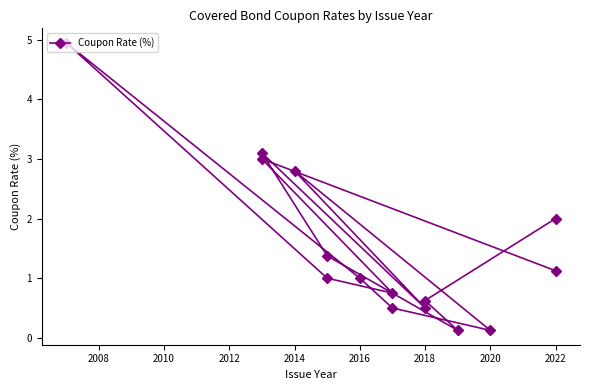

Reading right to left, extract all data points from this chart.

2.0	0.6	0.1	1.4	3.1	0.5	2.8	0.1	0.5	1.0	5.0	1.0	0.8	3.0	1.1